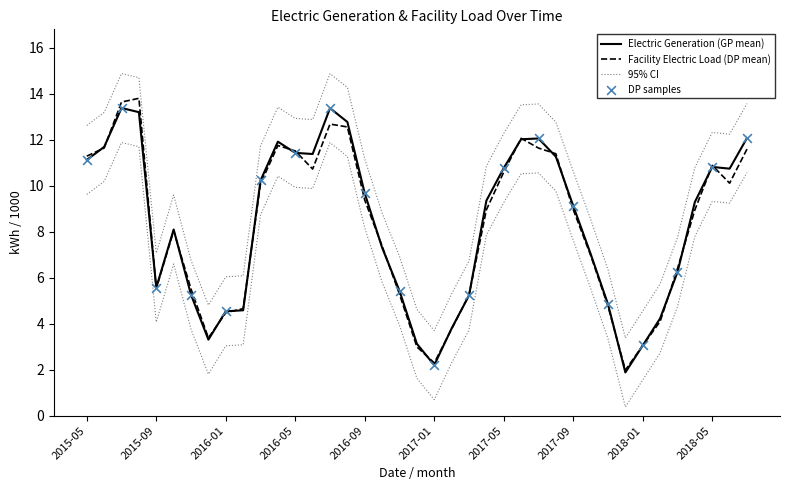

Which series has the widest spread of Y values?

Electric Generation